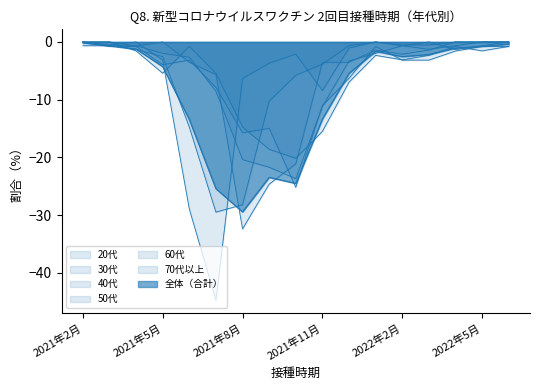

Is it true that 50代 equals -32.4 at 2021年8月?

True